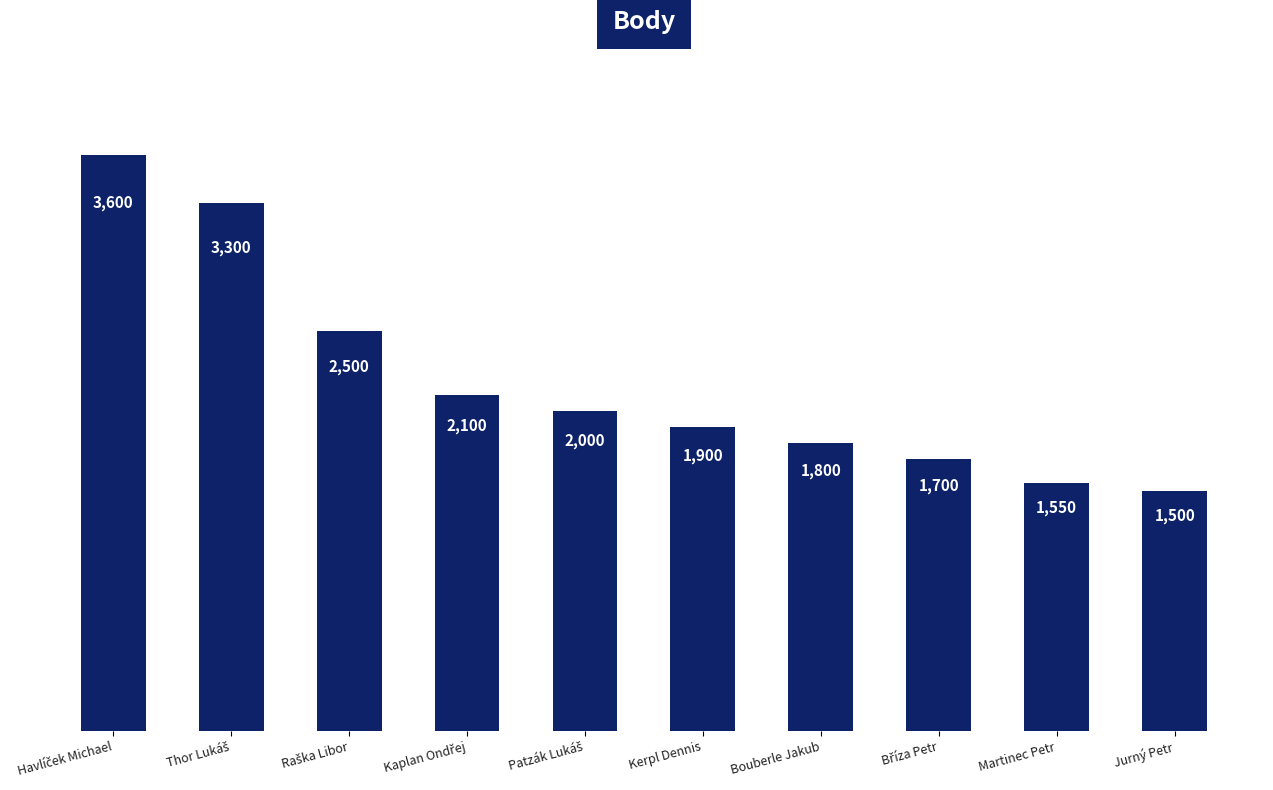

What is the value of the 1st bar from the left?

3600